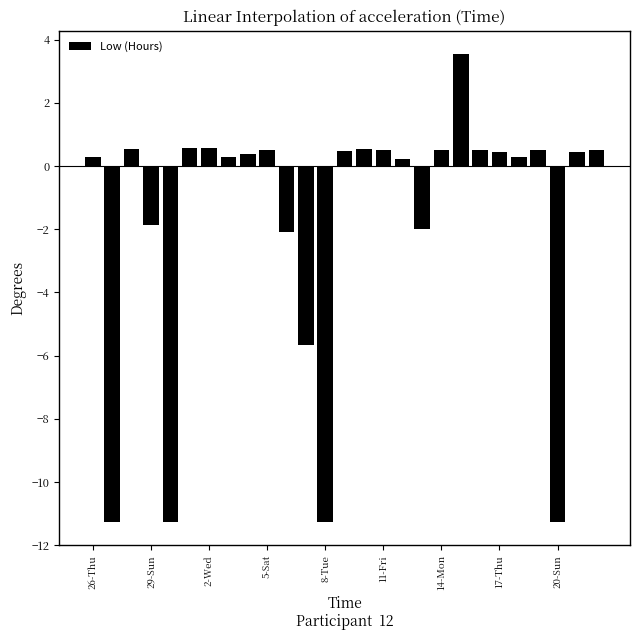

What is the difference between the maximum and minimum values?

14.8